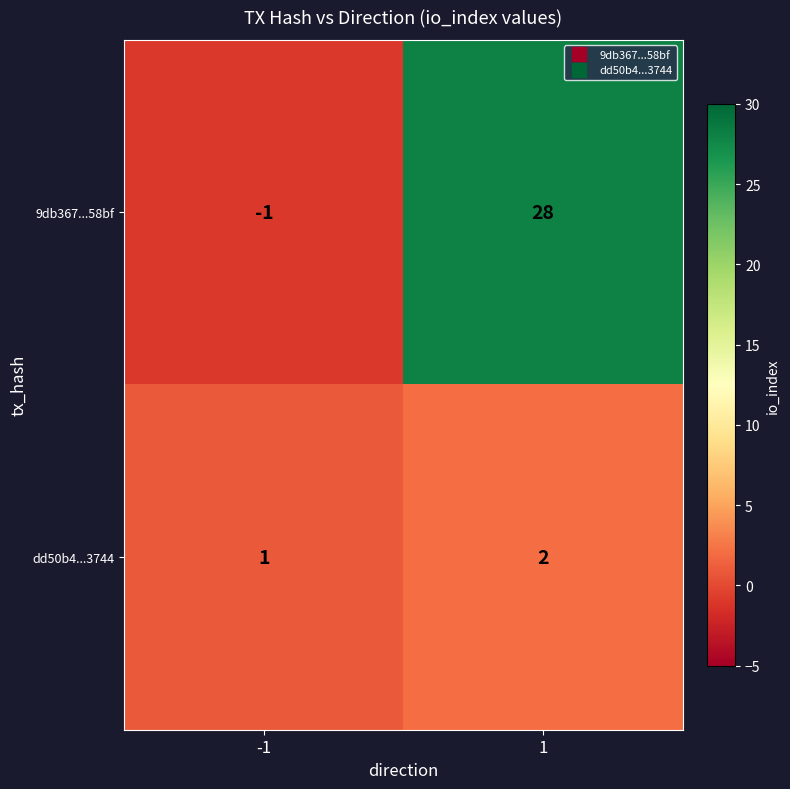

The value of dd50b4...3744 at 1 is 1. True or false?

False